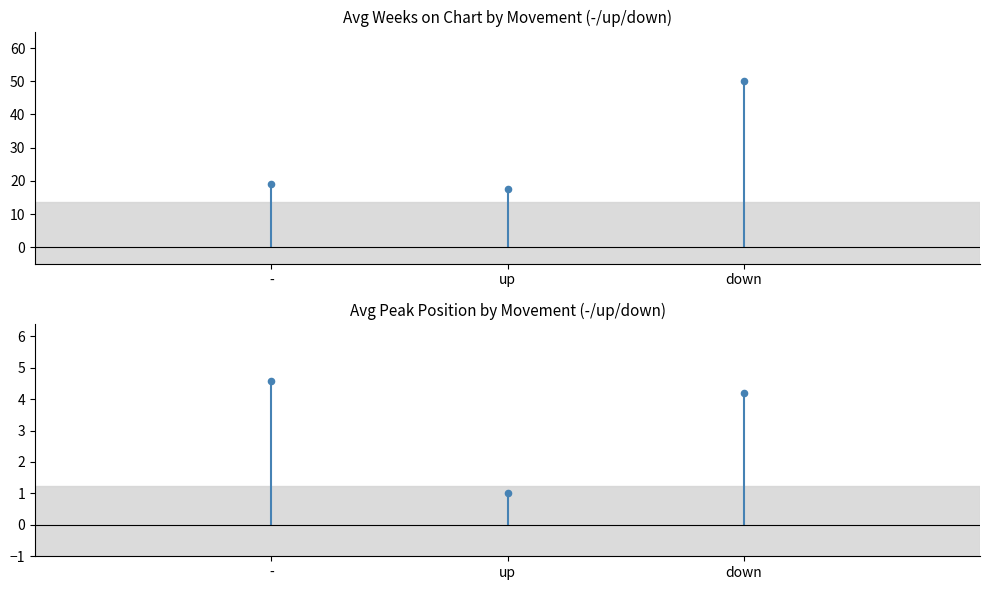

What are all the series names shown in the legend?

-, up, down